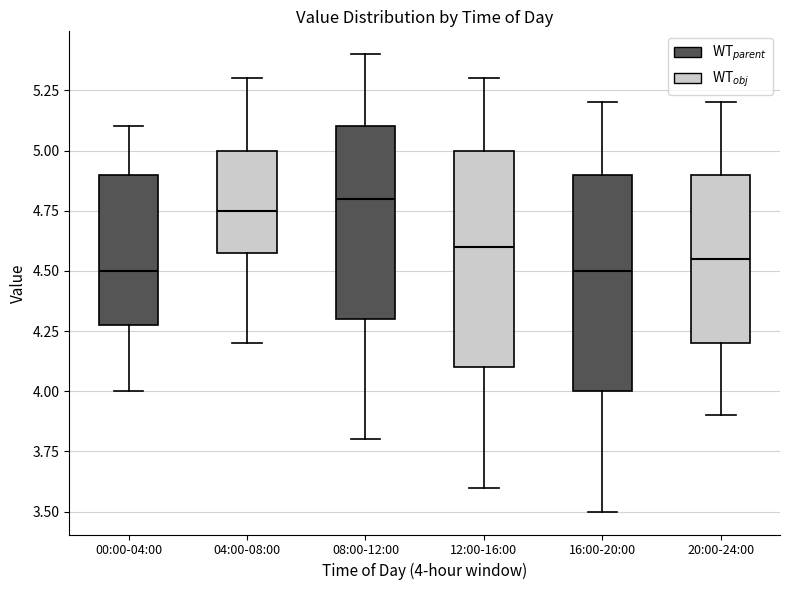

Where does the median line of the box for 00:00-04:00 sit on the y-axis? The values are not printed on the chart, so give them approximately, as read against the axis.

4.50